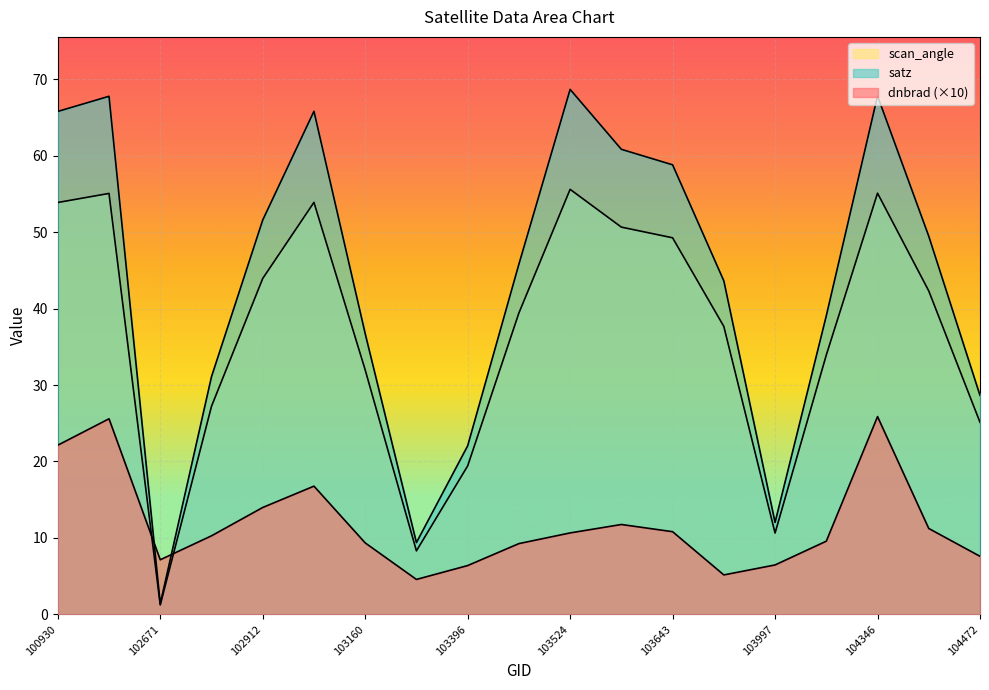

At 104355, list the series in order from smallest to largest.

dnbrad, scan_angle, satz